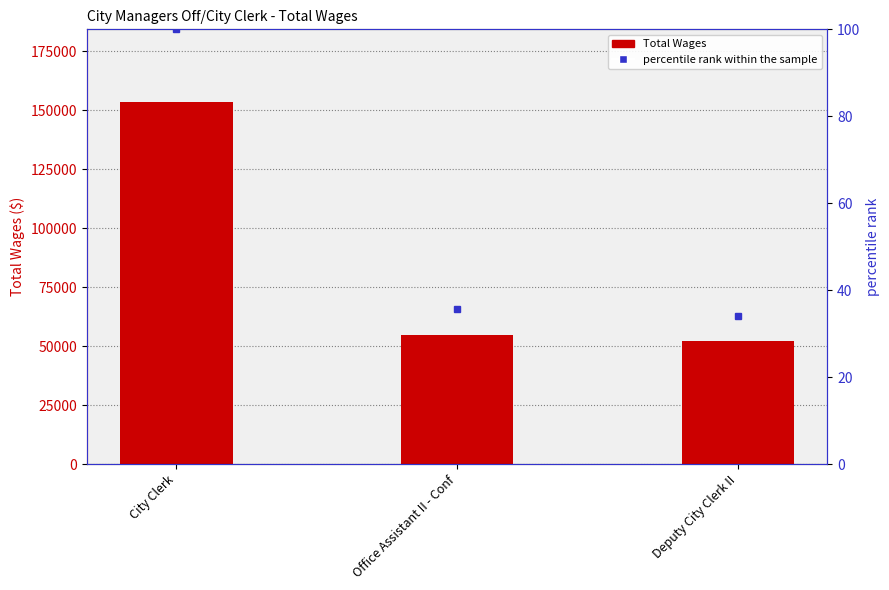

Rank the series by their average value, from lowest to highest.

percentile rank within the sample, Total Wages